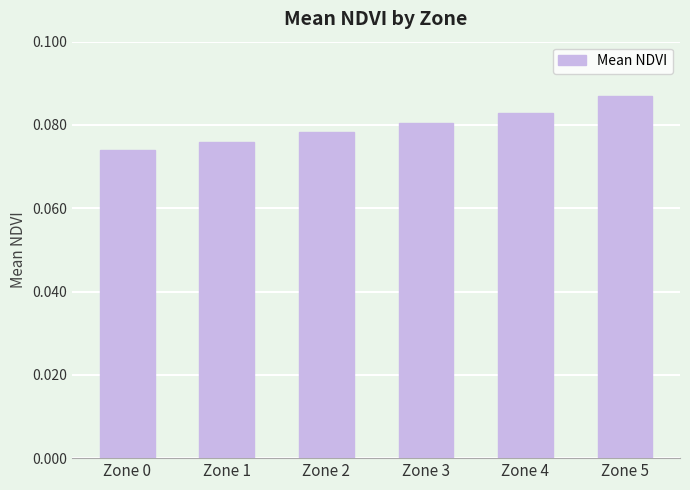

What is the sum of all values?

0.5